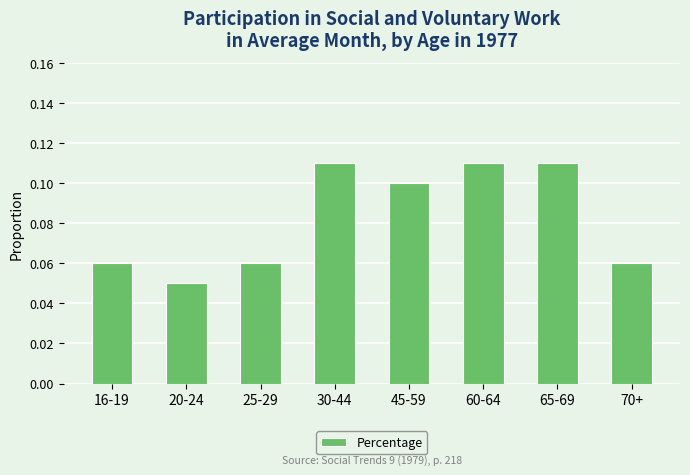

Is it true that the value at 65-69 is 0.2?

False